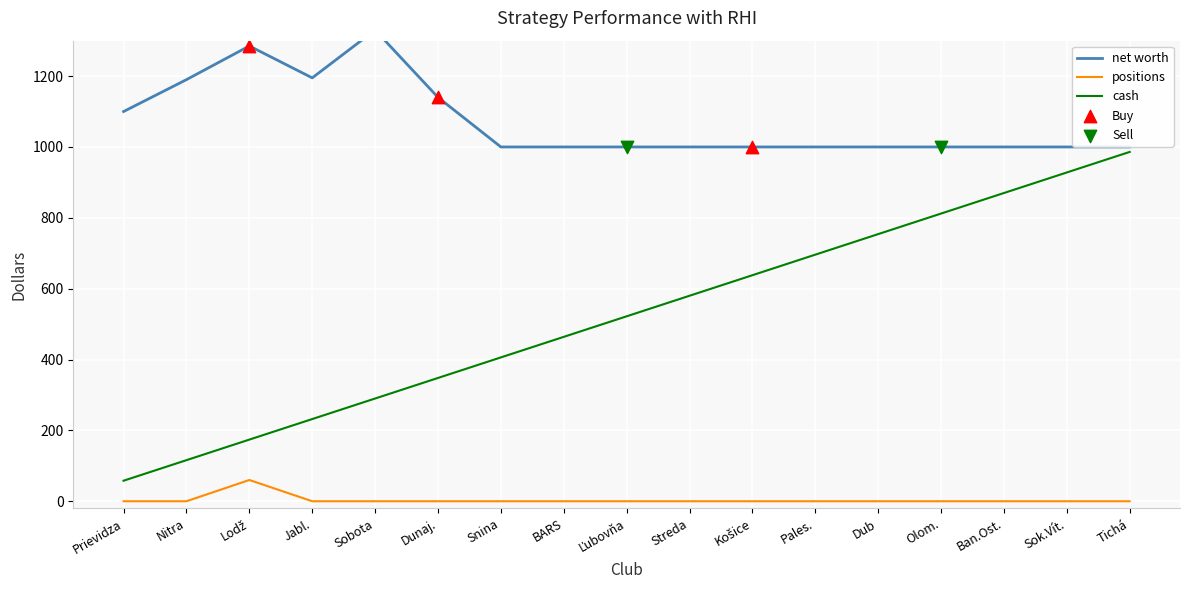

What is the total value across all series at Dunaj.?

1488